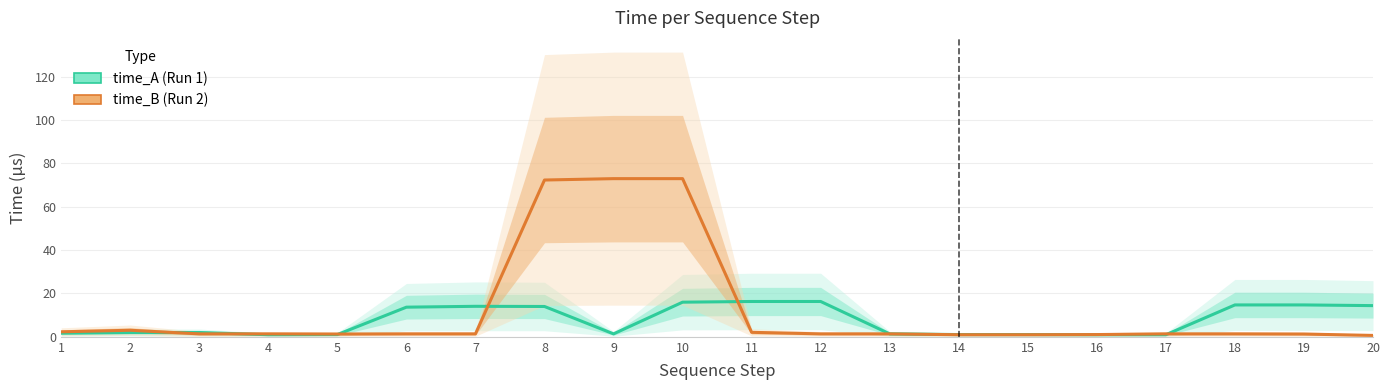

What is the greatest value displayed?

73.0